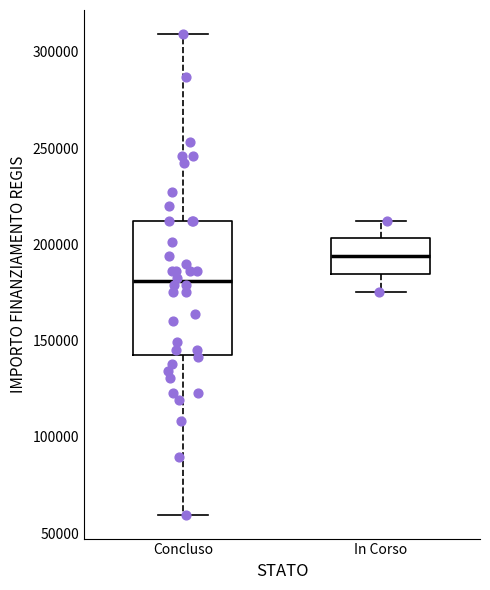

Reading left to right, transcribe this box plot: for each box, give where its median line is, the range the box spans, and where its two whiskers end, as read against the y-axis. The values are not printed on the chart, so give them approximately, as read against the axis.

Concluso: median 180000, box 145000 to 210000, whiskers 60000 to 310000
In Corso: median 195000, box 185000 to 205000, whiskers 175000 to 210000